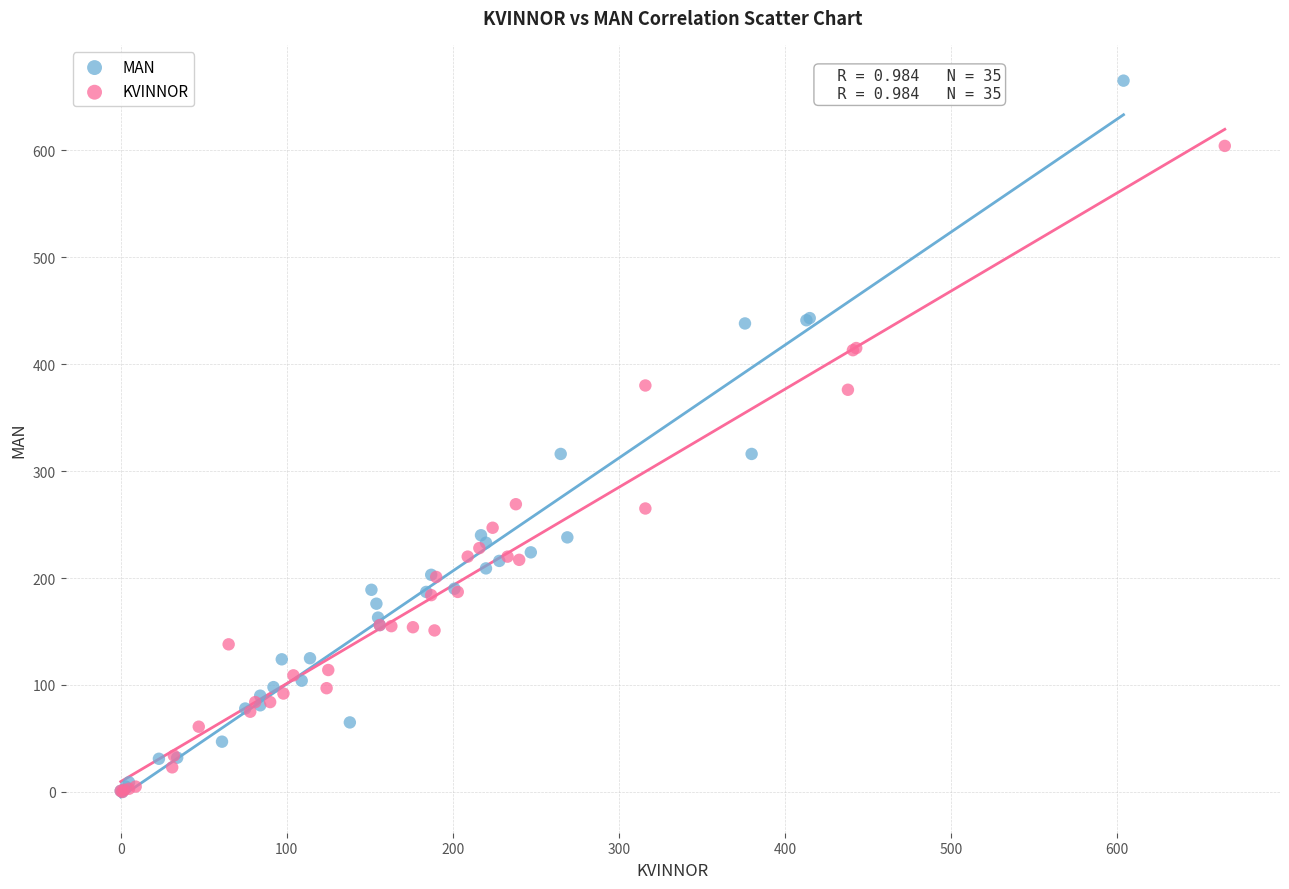

Which series contains the highest Y value?

MAN